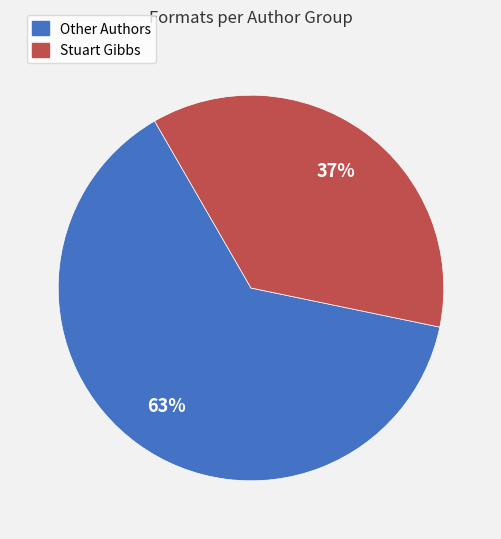

To the nearest percent, what is the average slice percentage?

50%